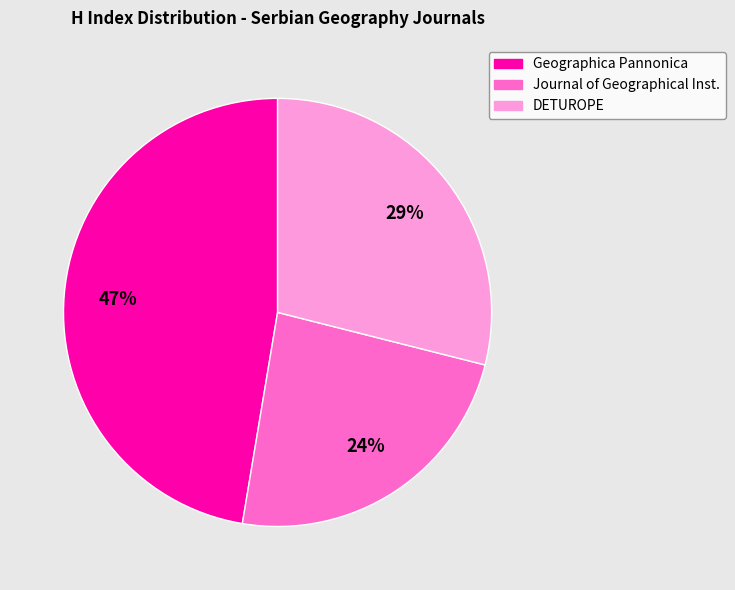

How many segments does this pie chart have?

3